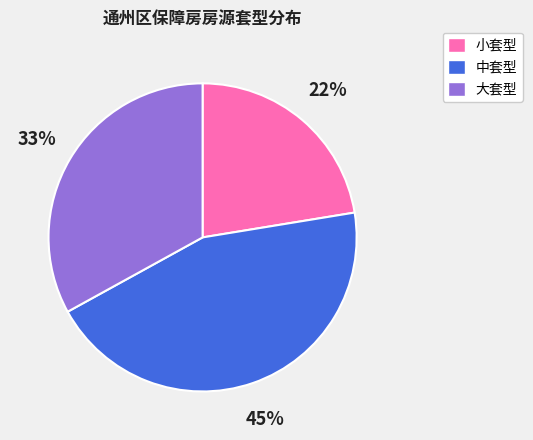

Is it true that 小套型 is 9% of the pie?

False